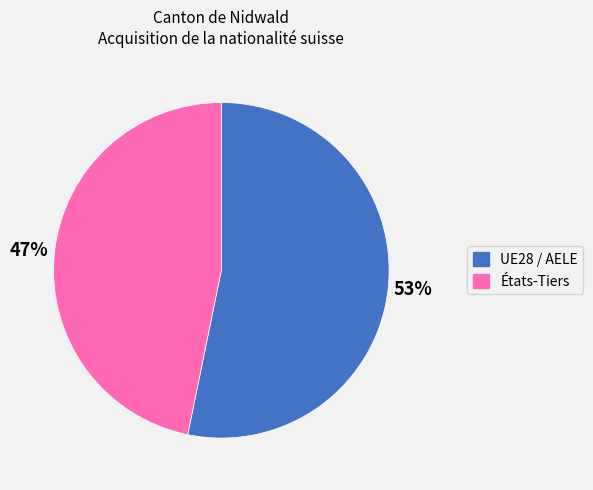

What is the largest slice in the pie chart?

UE28 / AELE